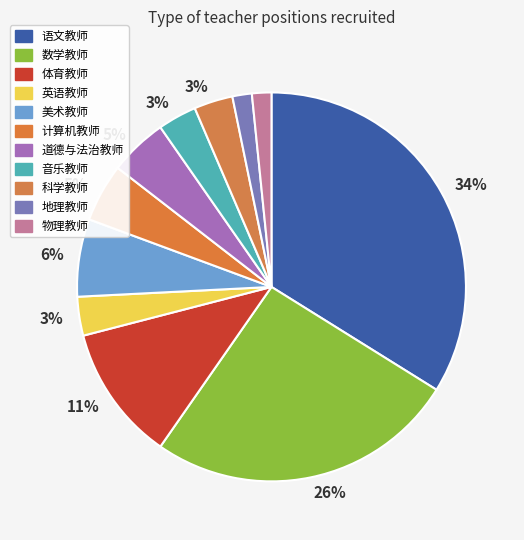

To the nearest percent, what portion does 科学教师 represent?

3%